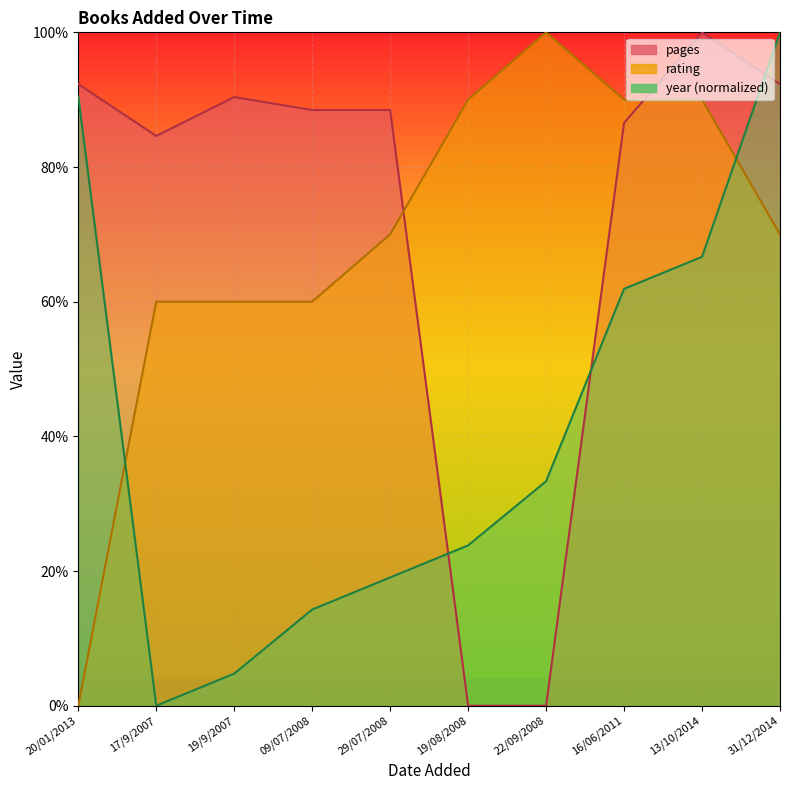

What is the sum of all rating values?

690.0